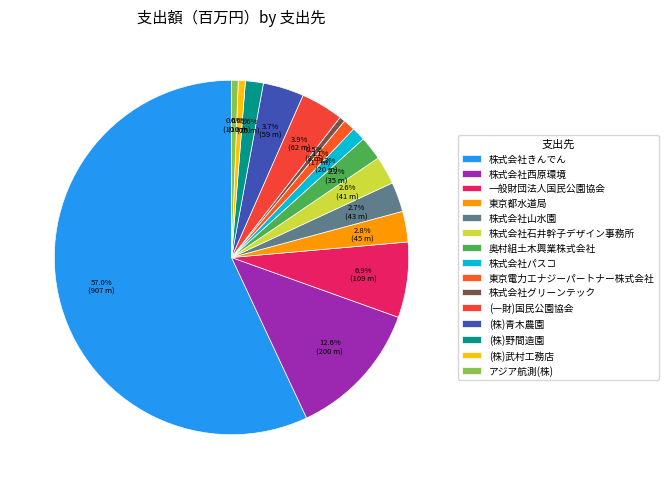

What percentage is NOT represented by (株)青木農園?

96.3%